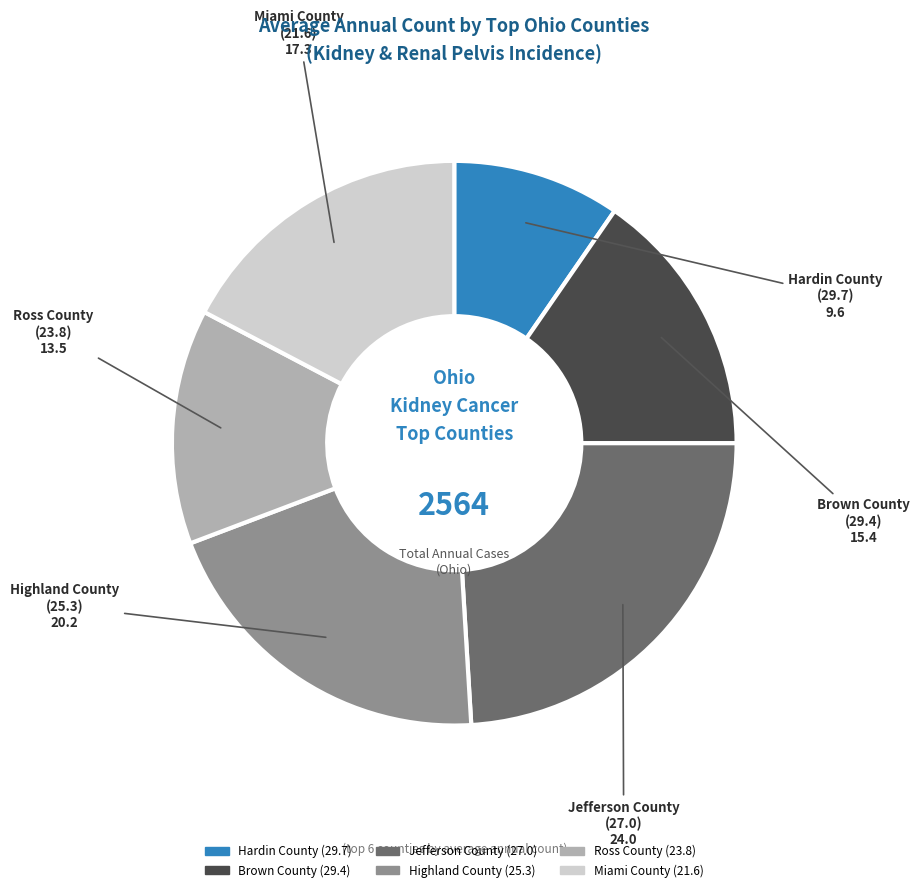

What is the ratio of the value at Miami County (21.6) to the value at Ross County (23.8)?

1.3